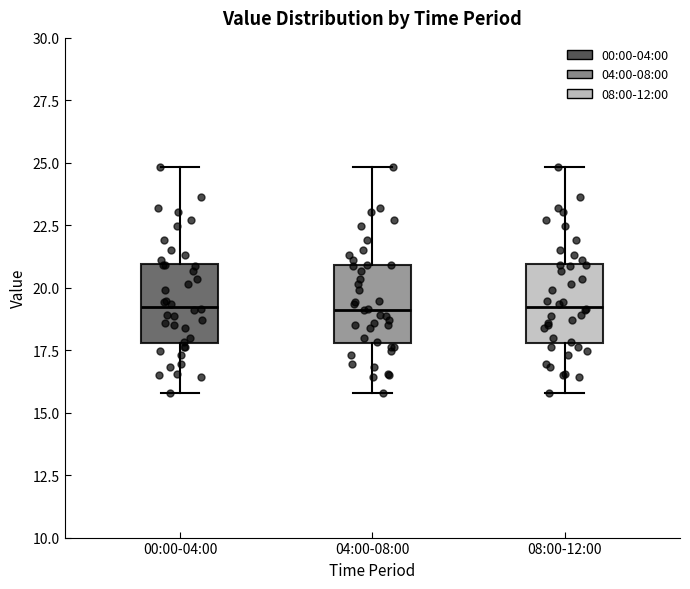

Reading left to right, transcribe this box plot: for each box, give where its median line is, the range the box spans, and where its two whiskers end, as read against the y-axis. The values are not printed on the chart, so give them approximately, as read against the axis.

00:00-04:00: median 19, box 18 to 21, whiskers 16 to 25
04:00-08:00: median 19, box 18 to 21, whiskers 16 to 25
08:00-12:00: median 19, box 18 to 21, whiskers 16 to 25